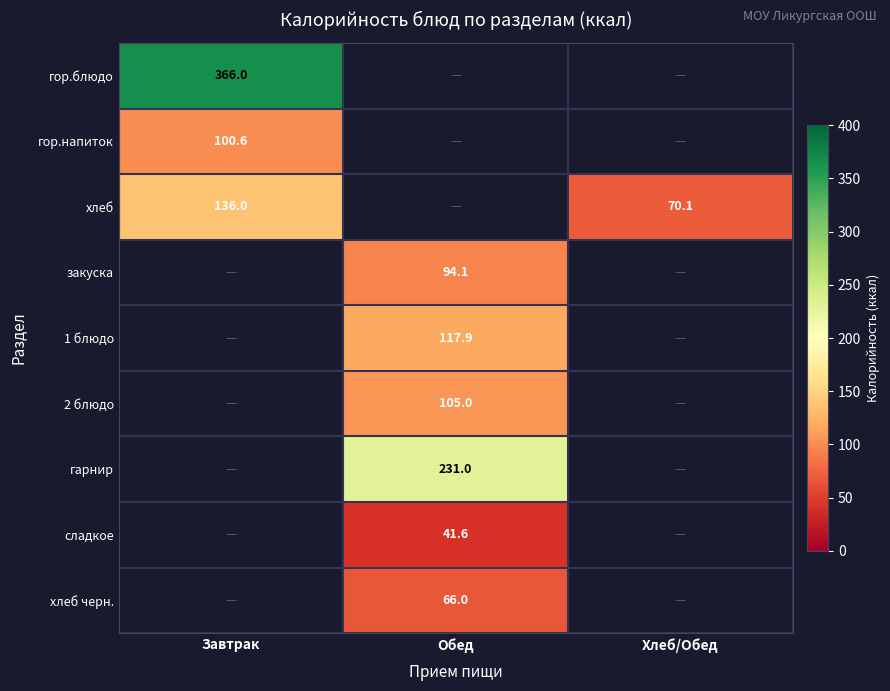

True or false: 2 блюдо has a value of 105.0 at Обед.

True